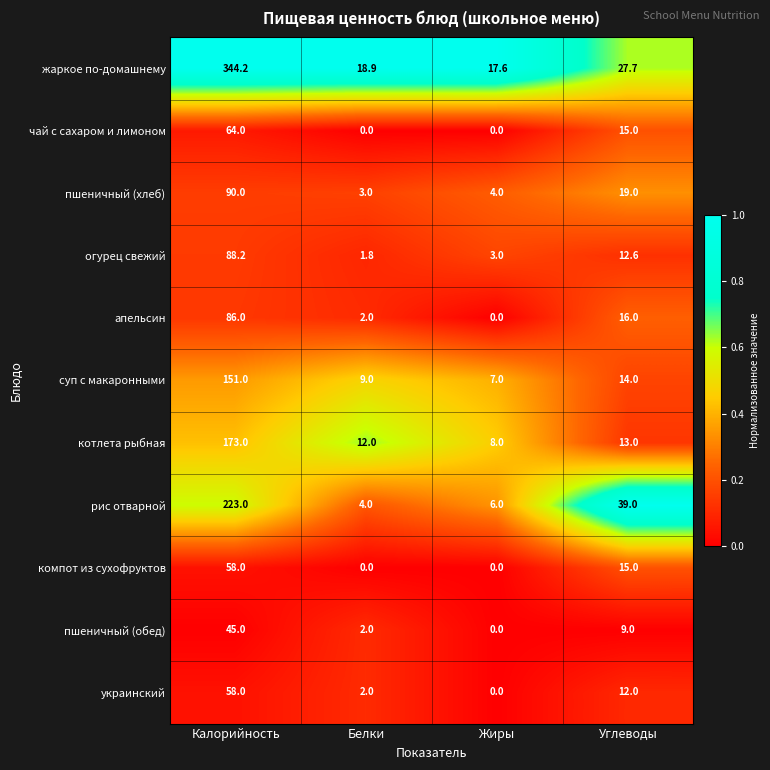

Which series has the largest total across all categories?

жаркое по-домашнему